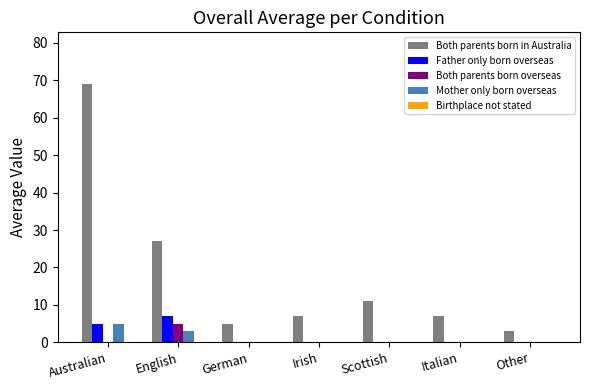

Which category has the highest value across all series?

Australian